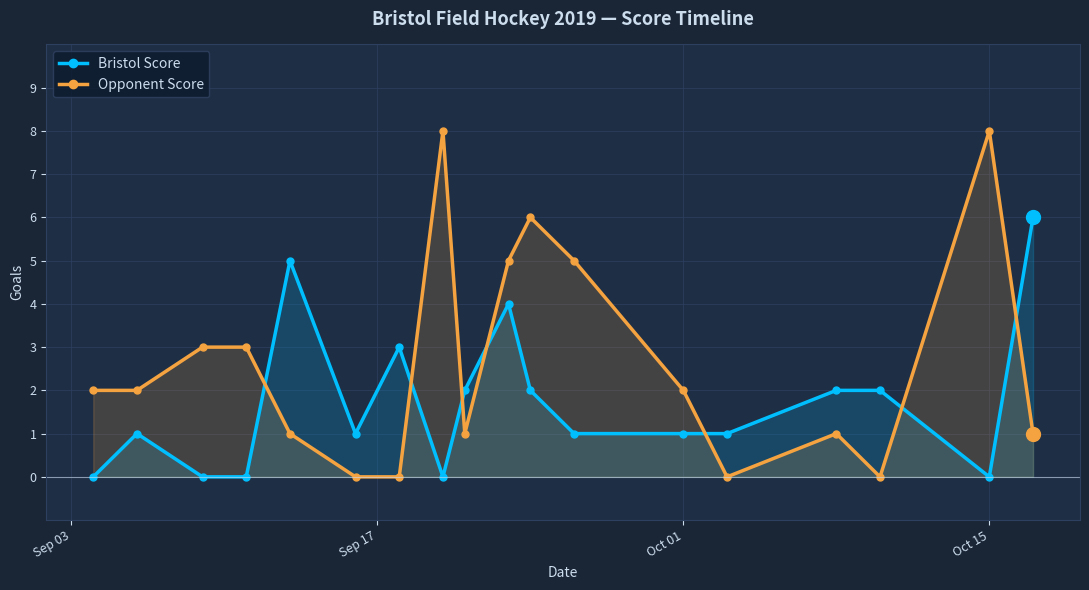

List the series in order of their peak value, lowest first.

Bristol Score, Opponent Score